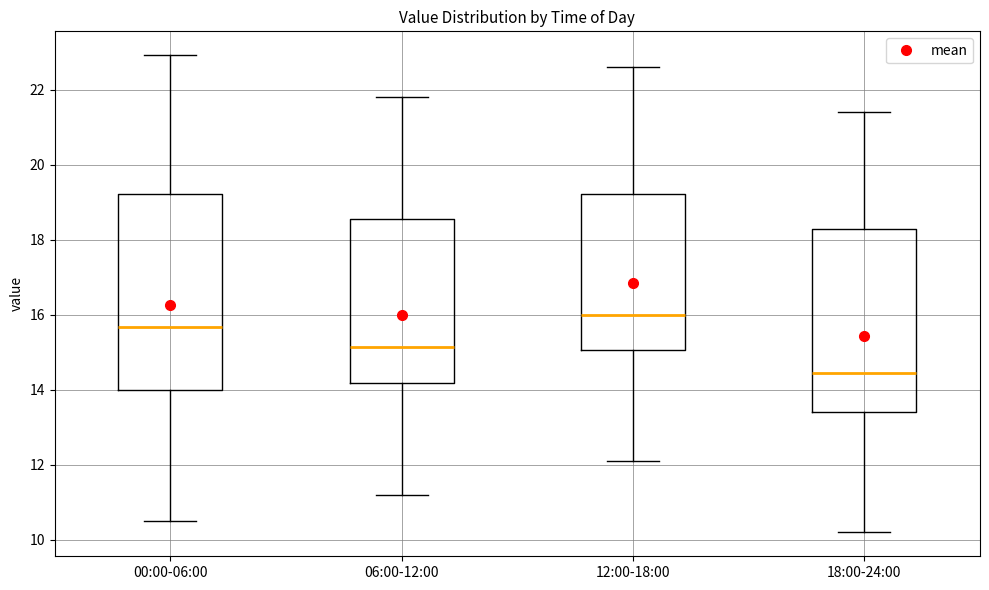

Reading left to right, read every box against the y-axis: the position of its median line, the range the box covers, and the ends of its whiskers. The values are not printed on the chart, so give them approximately, as read against the axis.

00:00-06:00: median 15.6, box 14.0 to 19.2, whiskers 10.6 to 23.0
06:00-12:00: median 15.2, box 14.2 to 18.6, whiskers 11.2 to 21.8
12:00-18:00: median 16.0, box 15.0 to 19.2, whiskers 12.2 to 22.6
18:00-24:00: median 14.4, box 13.4 to 18.2, whiskers 10.2 to 21.4